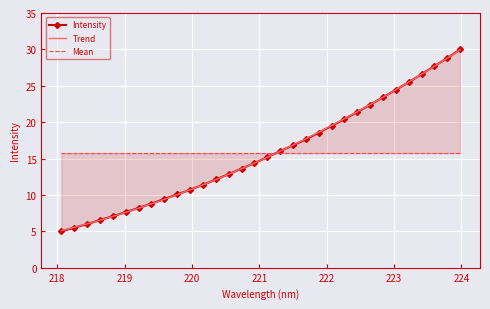

Rank the categories by value from highest to lowest.

223.9802, 223.7895, 223.5987, 223.408, 223.2172, 223.0264, 222.8355, 222.6447, 222.4538, 222.263, 222.0721, 221.8812, 221.6902, 221.4993, 221.3083, 221.1174, 220.9264, 220.7354, 220.5444, 220.3533, 220.1623, 219.9712, 219.7801, 219.589, 219.3979, 219.2067, 219.0156, 218.8244, 218.6332, 218.442, 218.2508, 218.0596